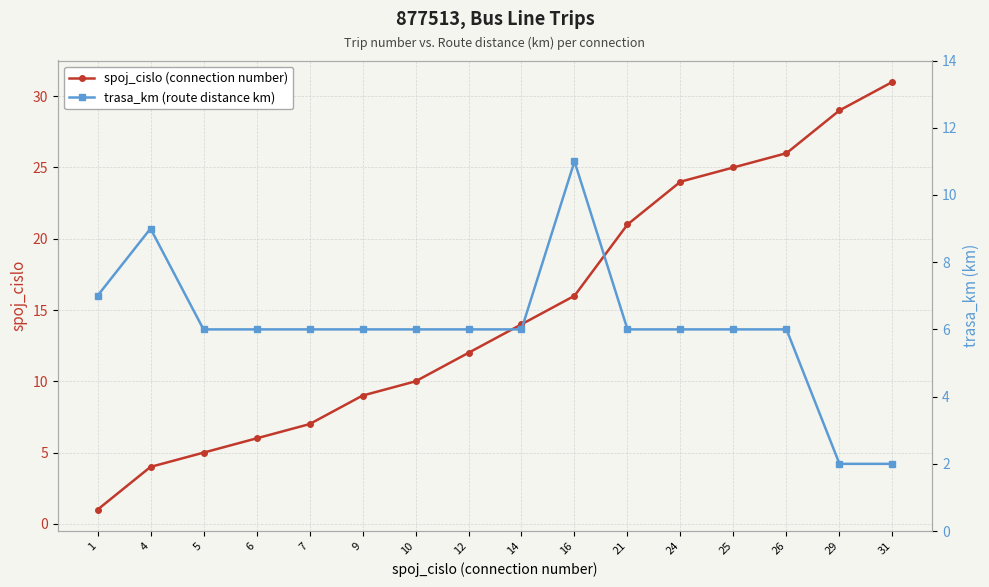

At how many categories does at least one series exceed 27?

2